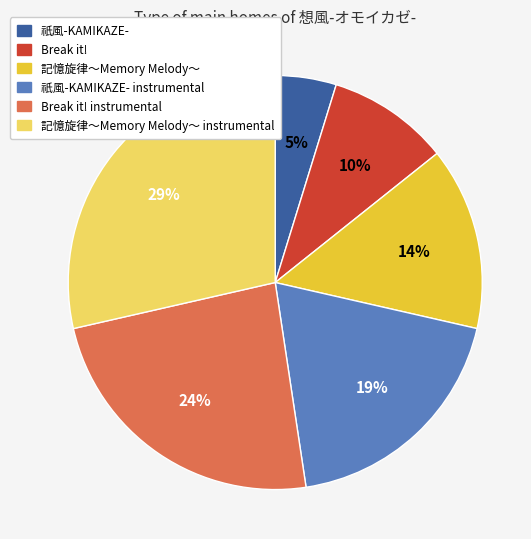

What is the smallest slice in the pie chart?

祇風-KAMIKAZE-